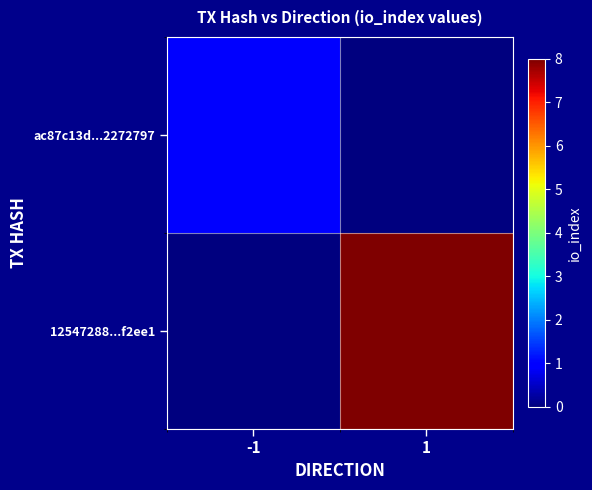

Reading left to right, extract all data points from this chart.

ac87c13d...2272797: -1=1	1=0
12547288...f2ee1: -1=0	1=8